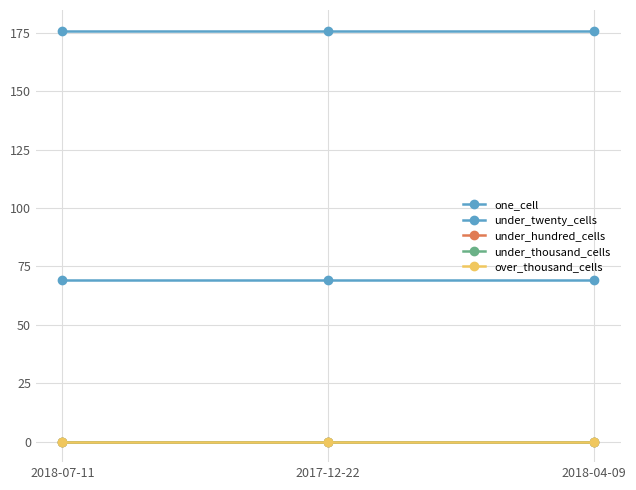

Does the chart have visible grid lines?

Yes